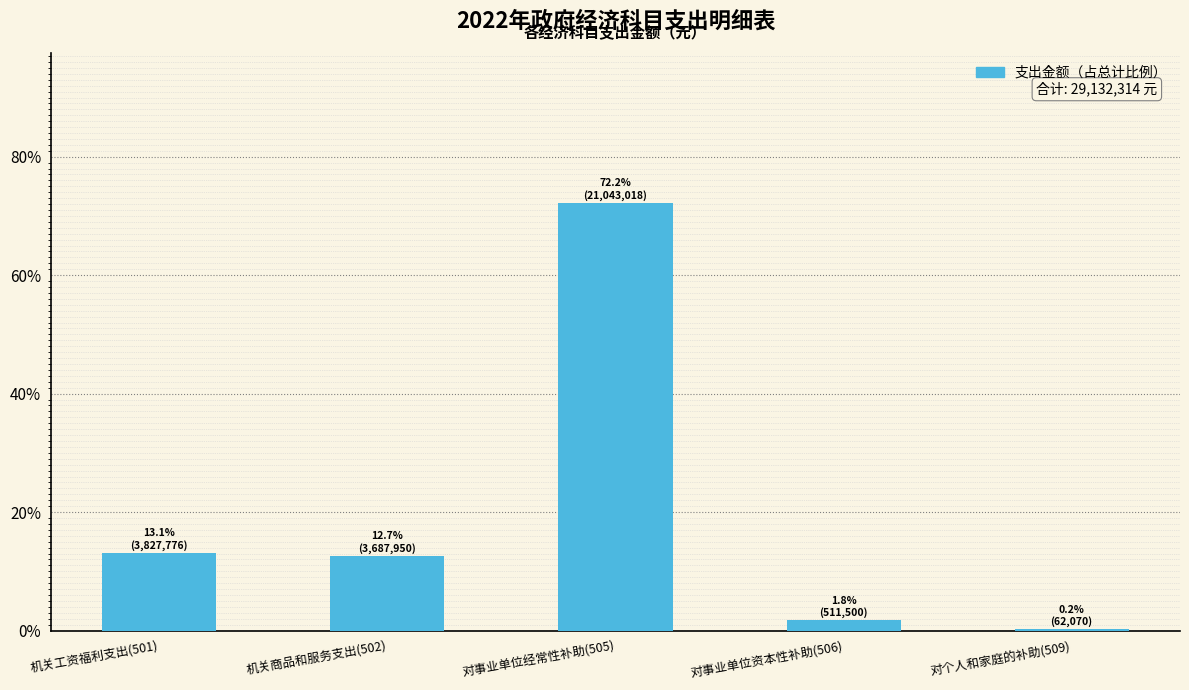

Reading left to right, list all the values displayed in this chart.

机关工资福利支出(501)=13.1	机关商品和服务支出(502)=12.7	对事业单位经常性补助(505)=72.2	对事业单位资本性补助(506)=1.8	对个人和家庭的补助(509)=0.2